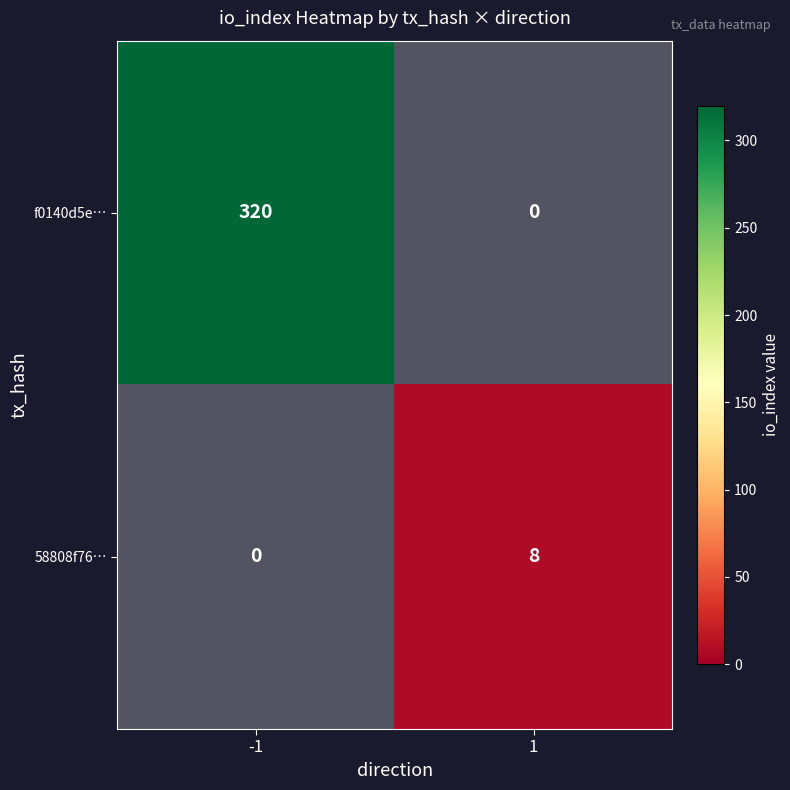

The 58808f76… series shows 0 at -1. True or false?

True